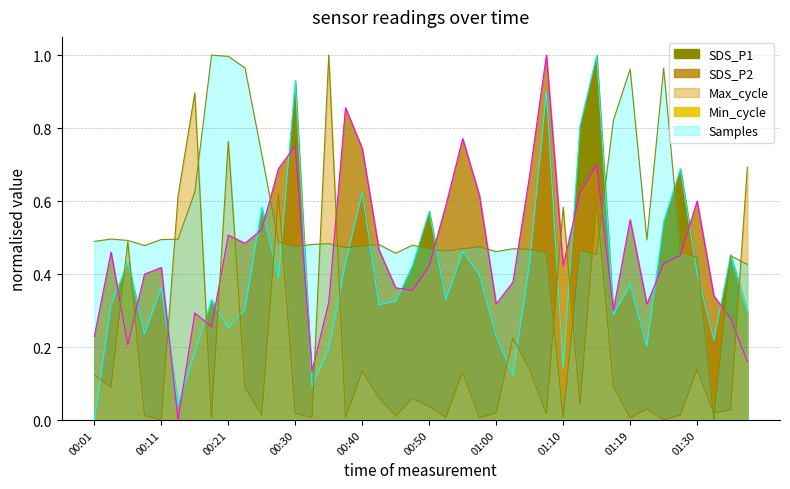

Between which two adjacent categories do Max_cycle and SDS_P2 first intersect?

00:04 and 00:06